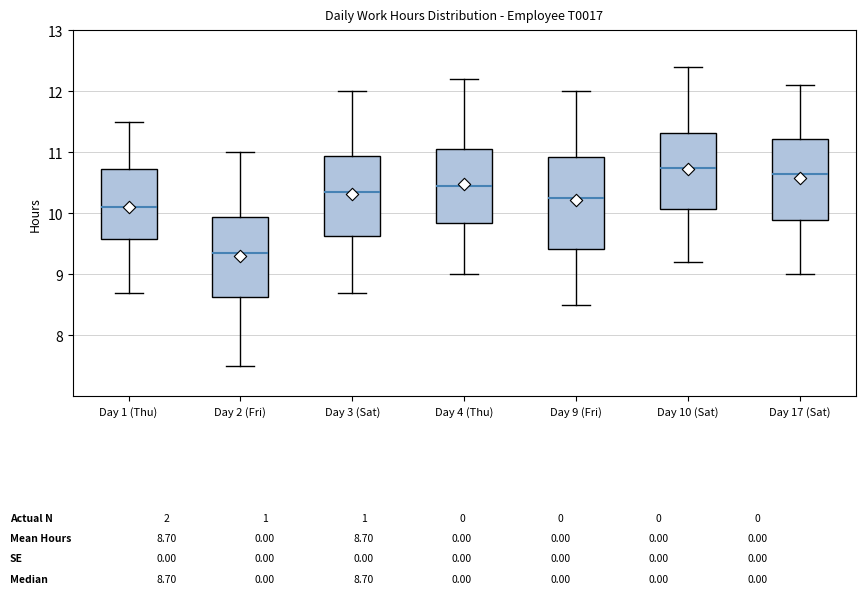

Comparing the boxes themselves (not the whiskers), which one is the tallest?

Day 9 (Fri)